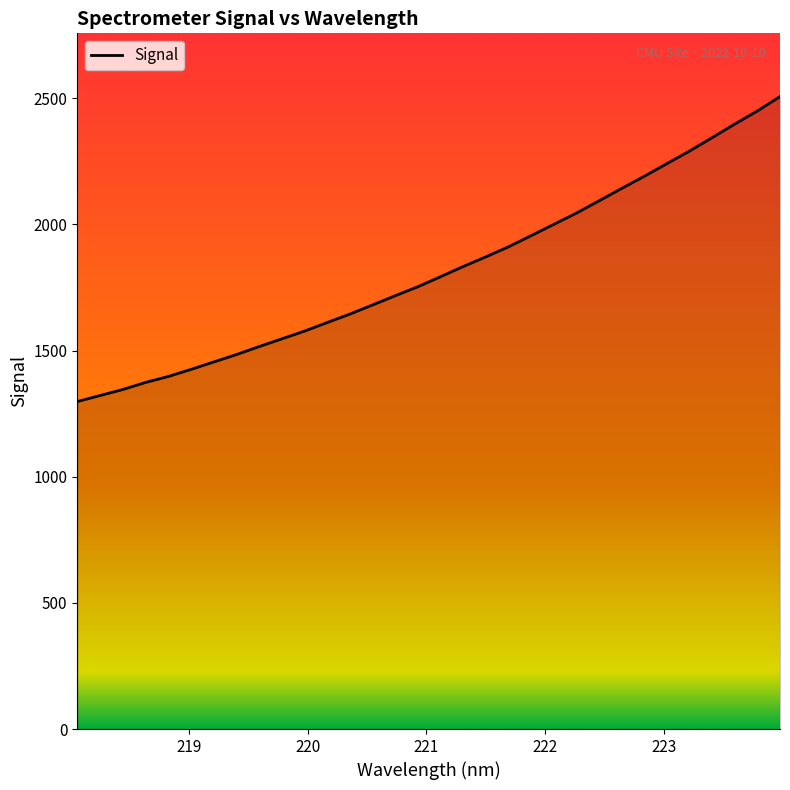

What is the greatest value displayed?

2506.9